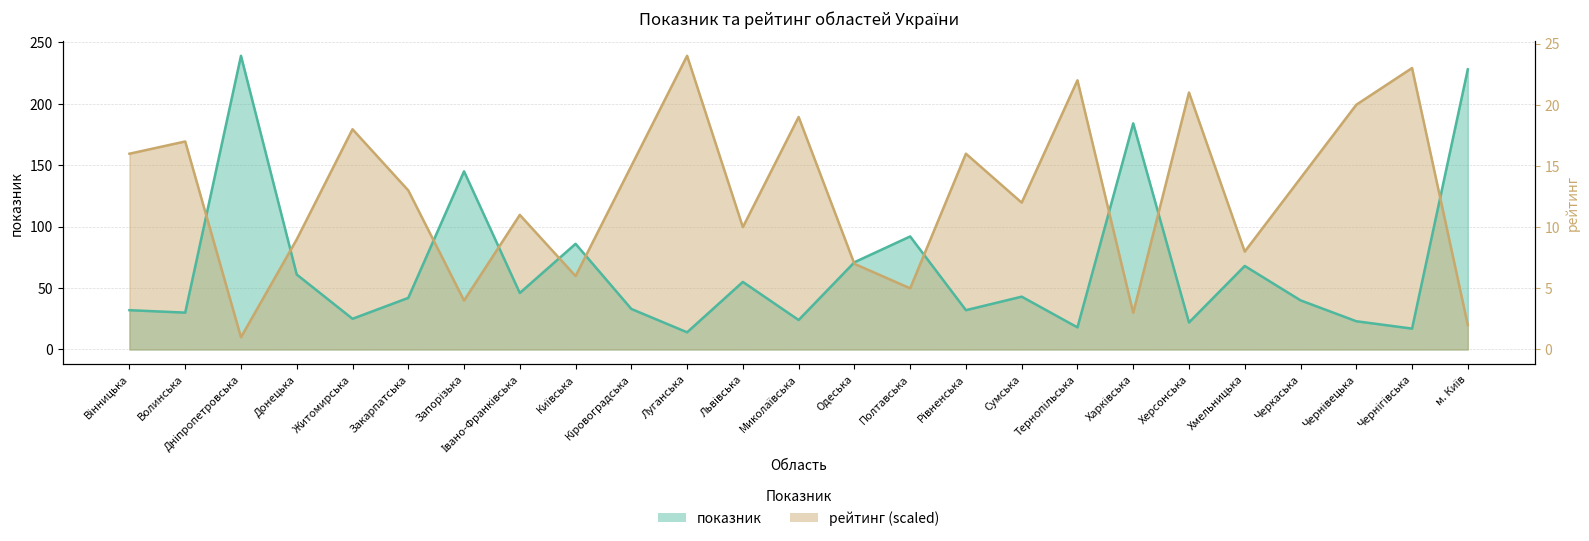

Does the chart have visible grid lines?

Yes